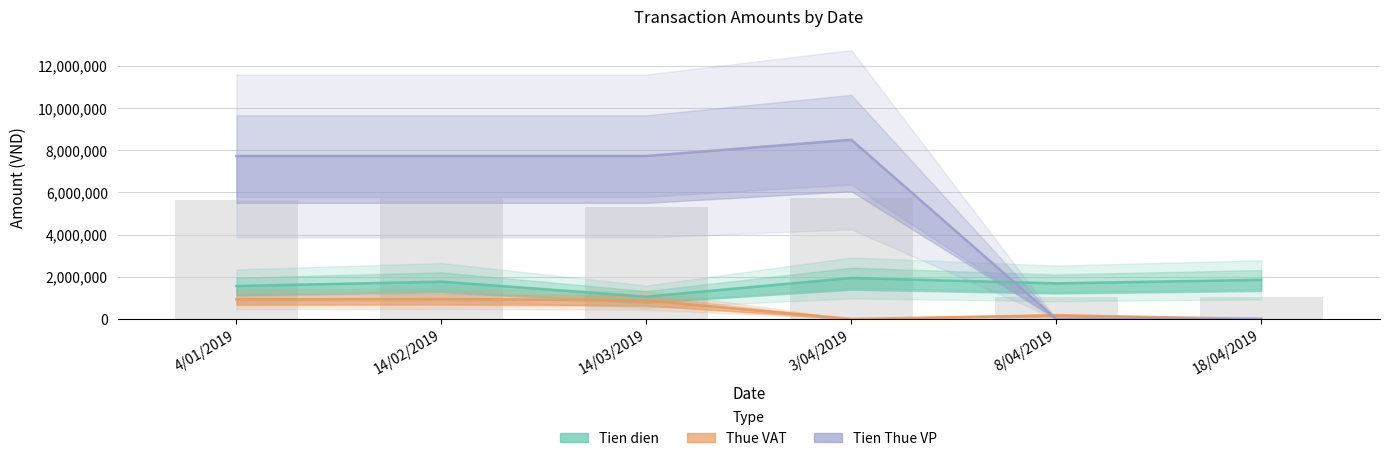

How many bars are there in each group?

3